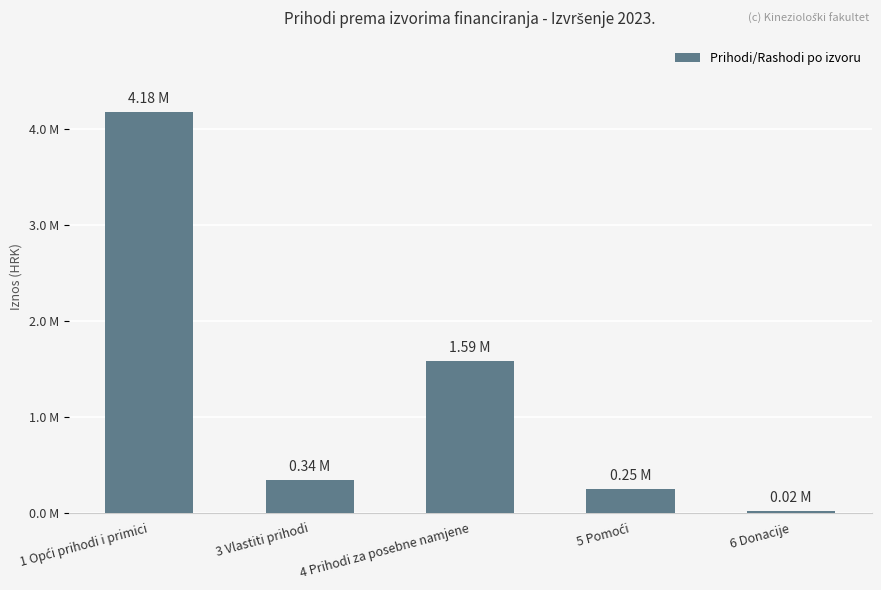

What is the sum of all values?

6366348